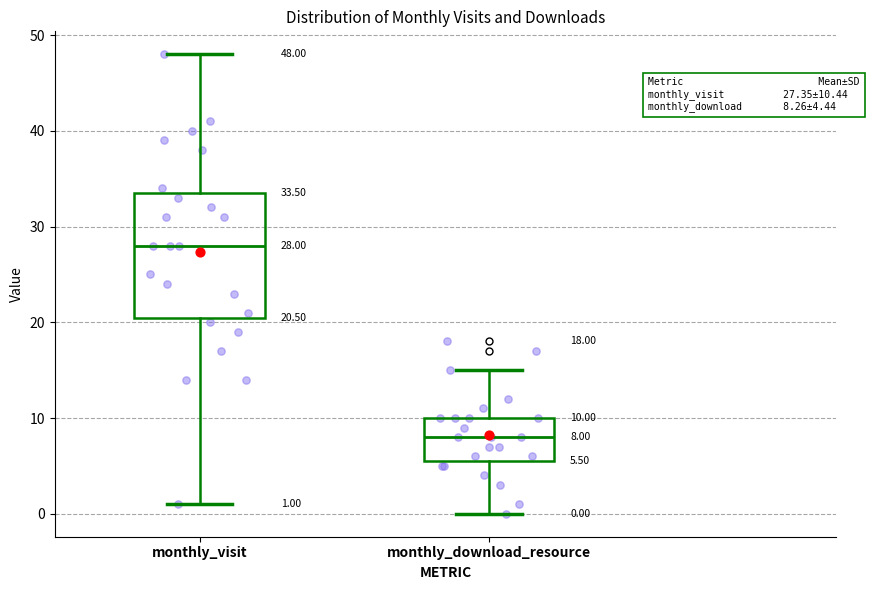

Which box's median line is the lowest?

monthly_download_resource